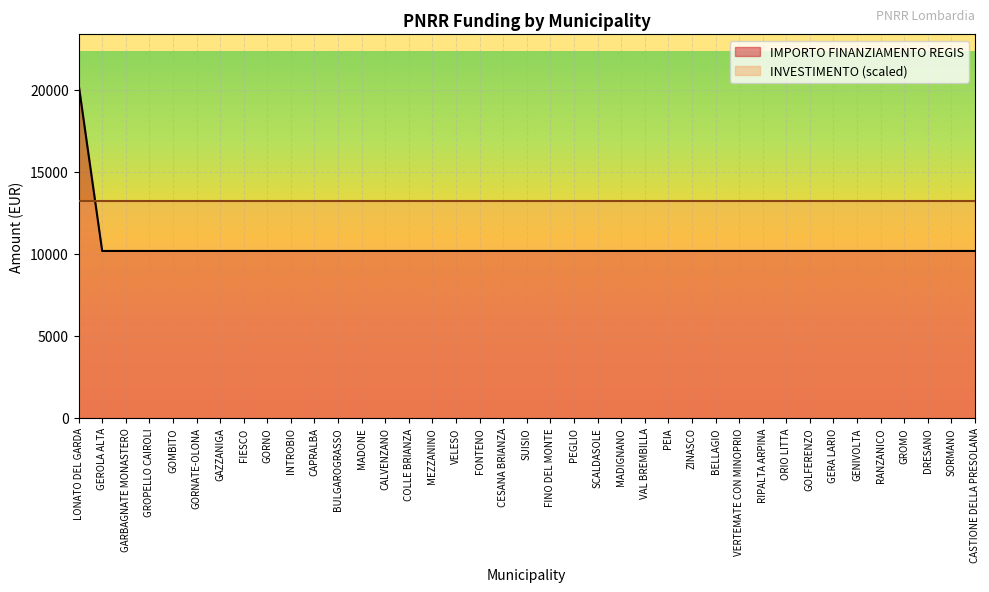

Which has a higher value, PEGLIO or SCALDASOLE?

PEGLIO